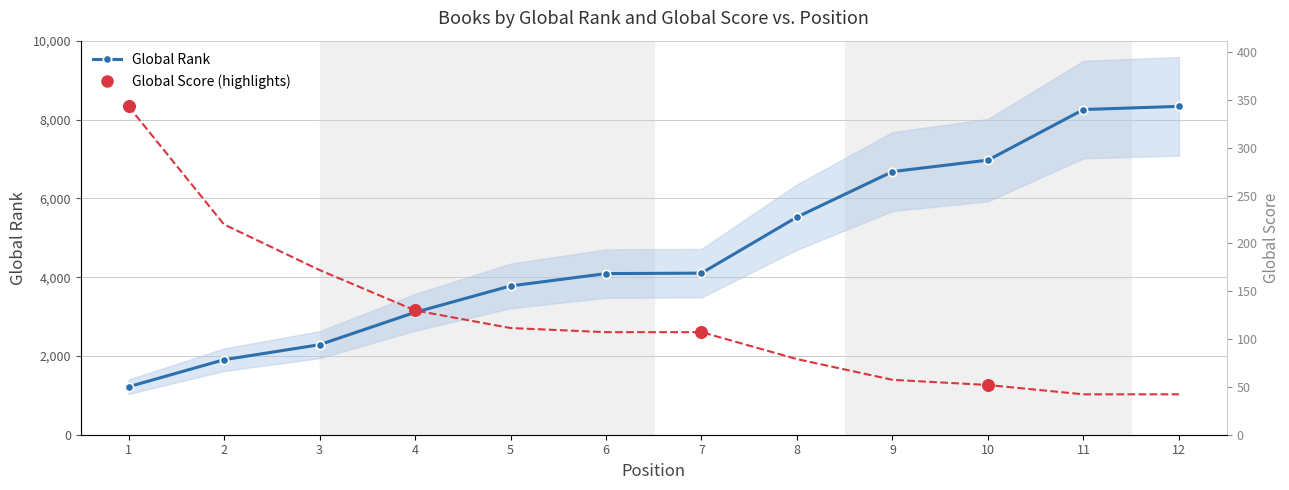

Which series contains the highest Y value?

Global Rank